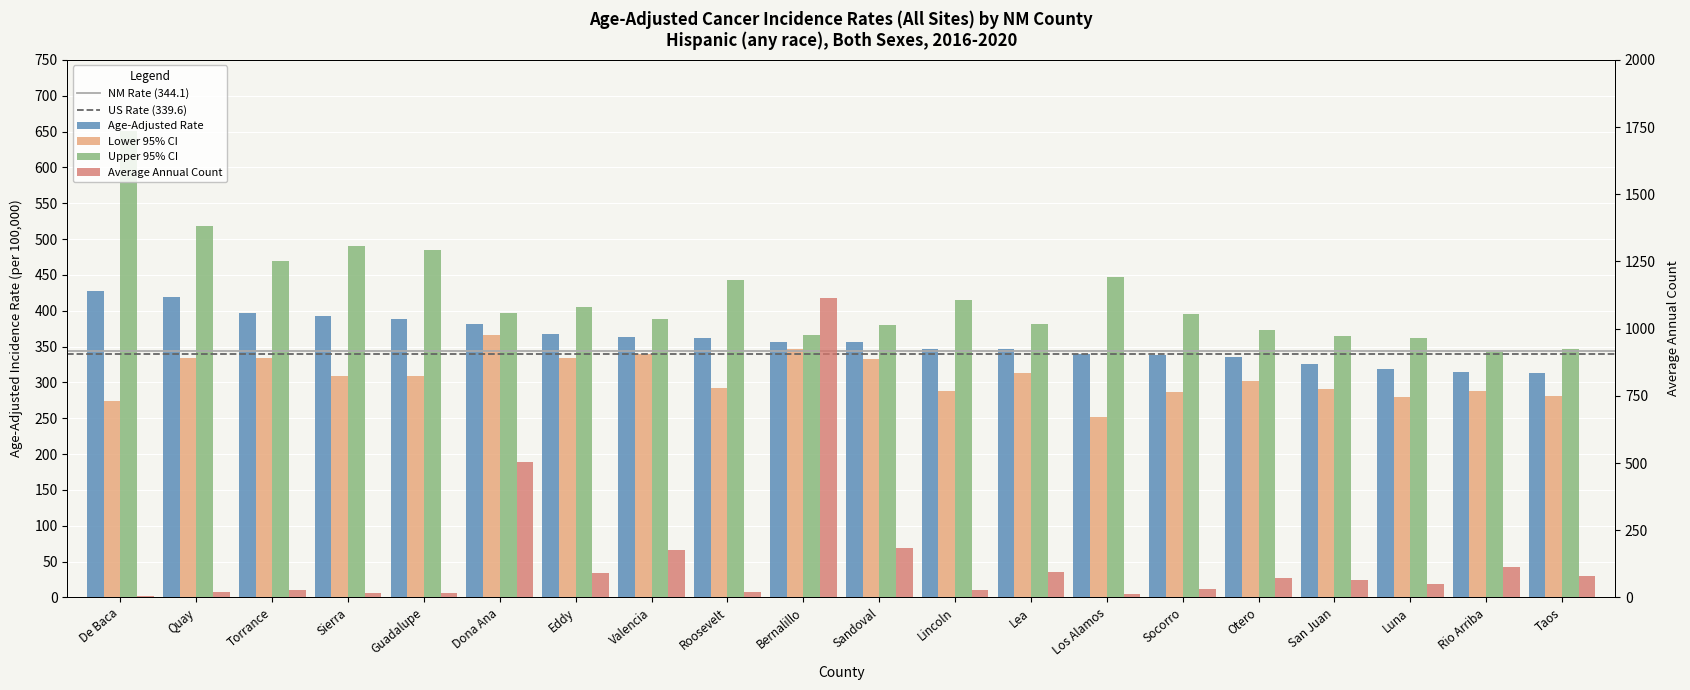

True or false: Average Annual Count has a value of 4.5 at Los Alamos.

False